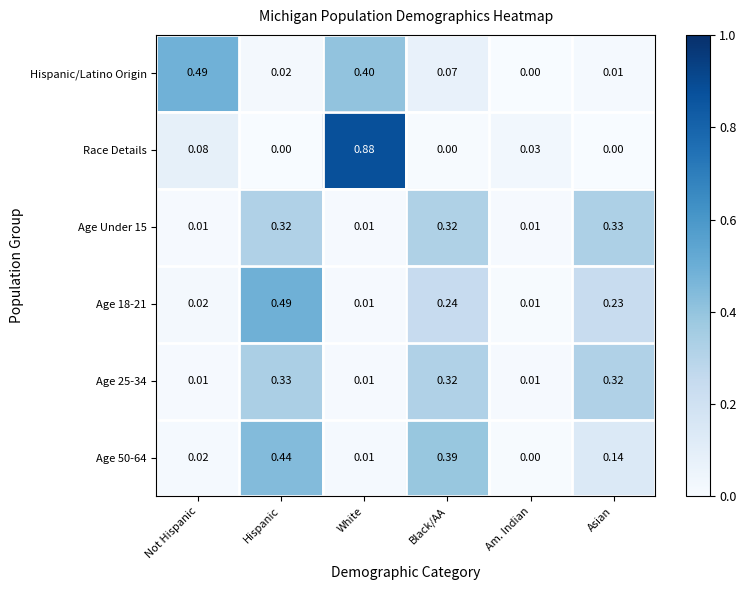

Is the value of Race Details at White greater than the value of Age 18-21 at Am. Indian?

Yes